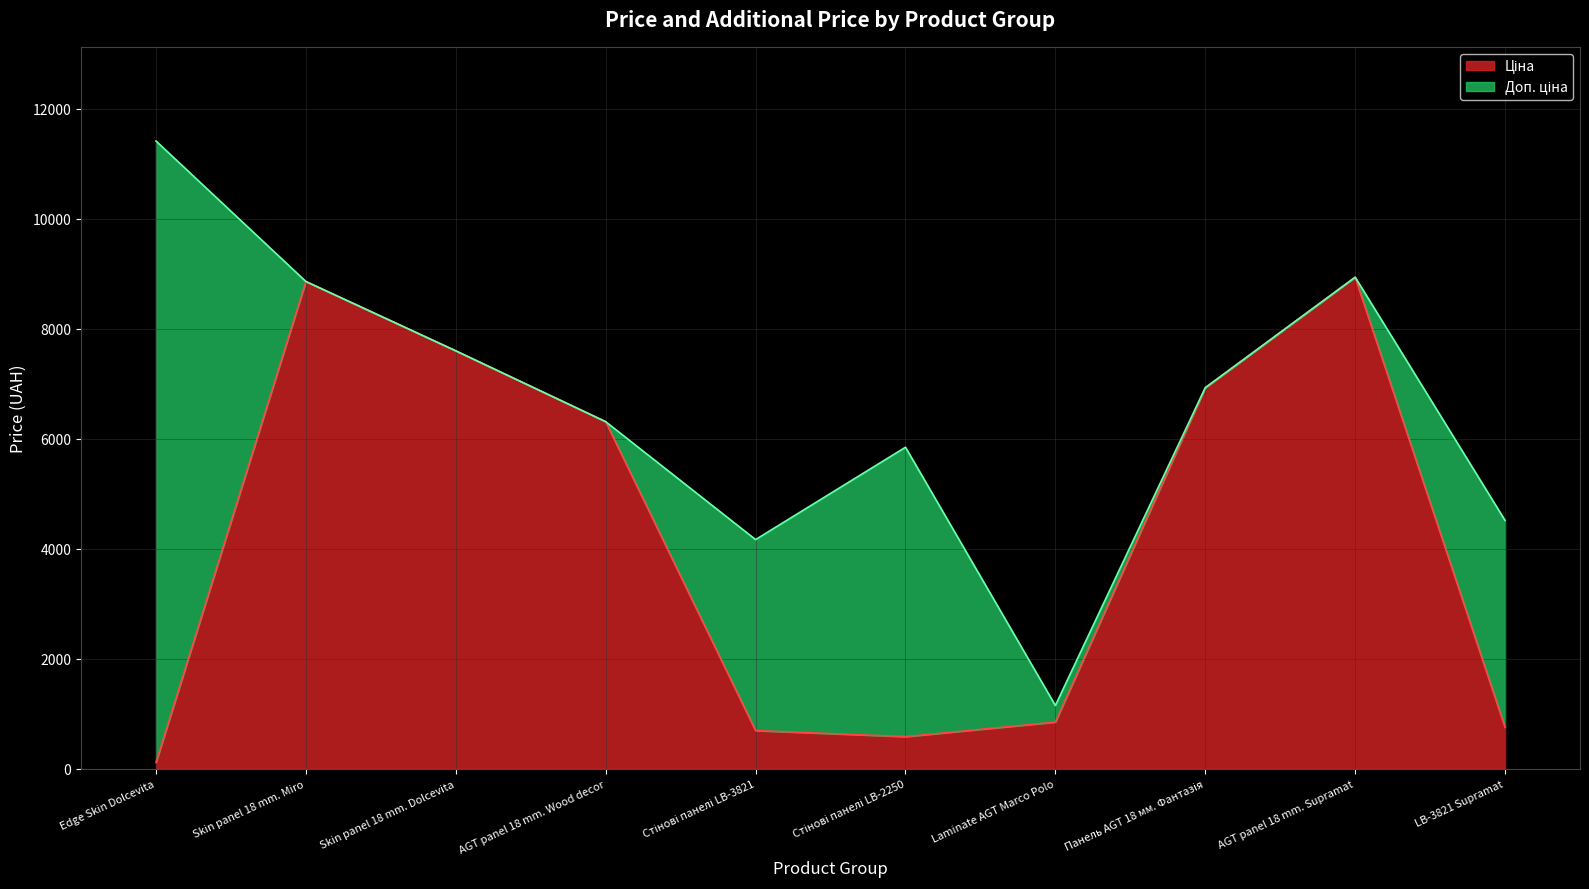

At which category is the sum across all series the highest?

Edge Skin Dolcevita